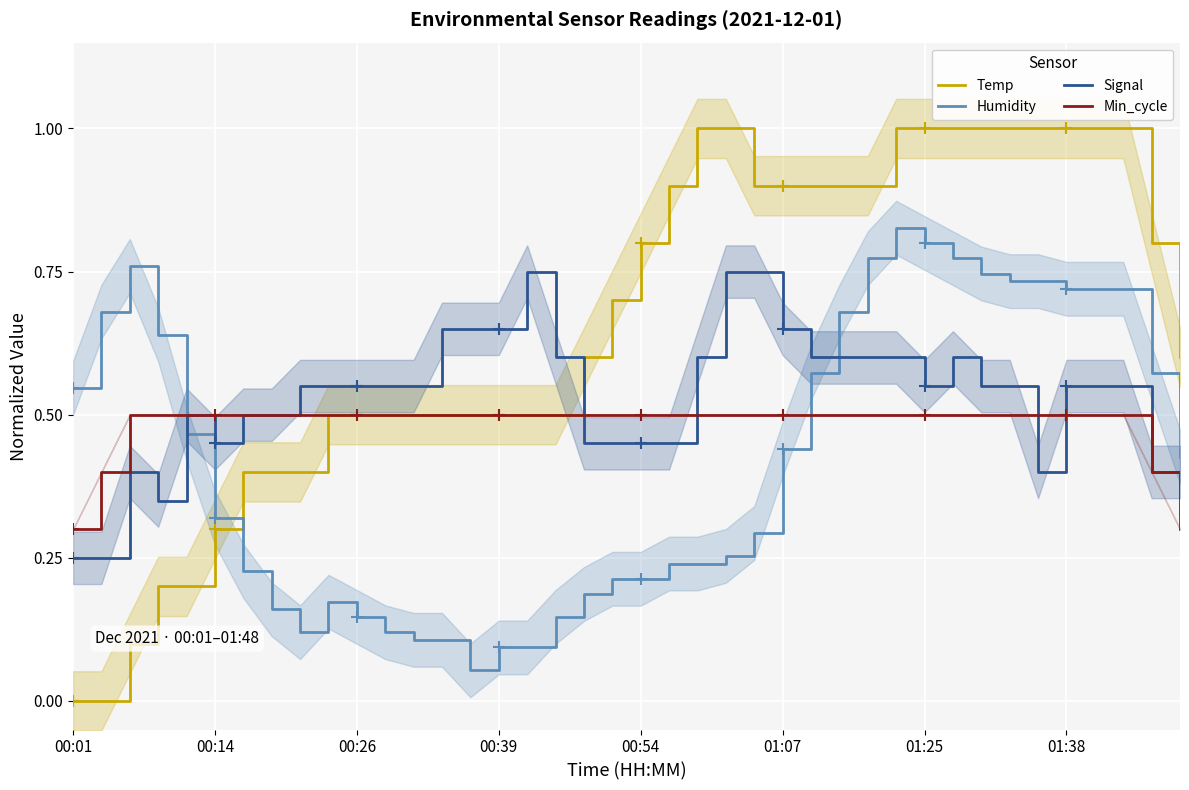

Is the value of Temp at 29 greater than the value of Min_cycle at 12?

Yes